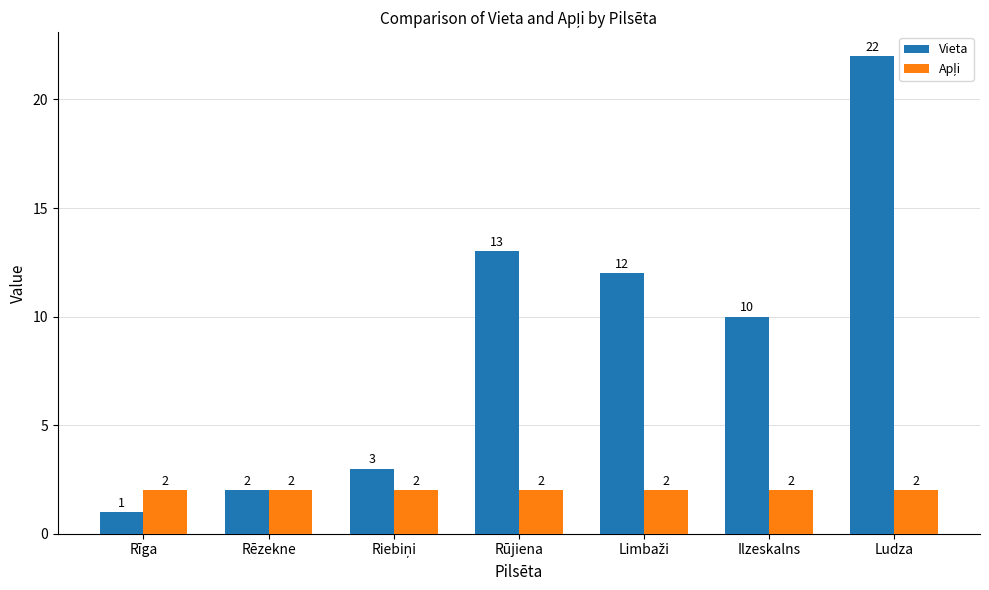

Which label corresponds to the smallest value in the chart?

Rīga